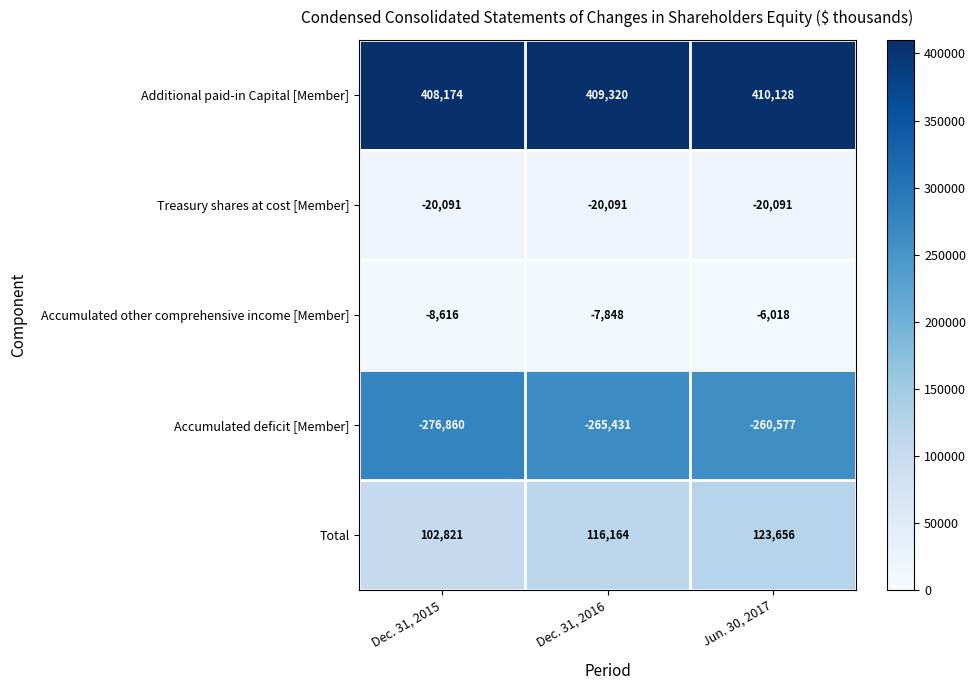

What value does the Treasury shares at cost [Member] series have at Dec. 31, 2015?

-20091